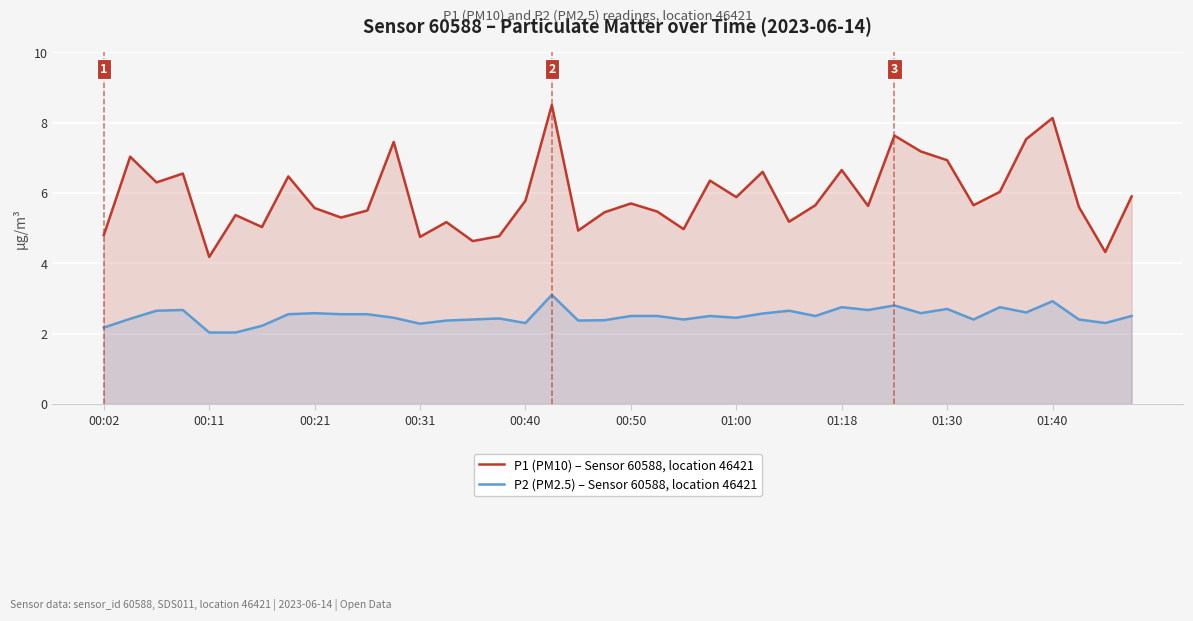

At which label does P2 (PM2.5) – Sensor 60588, location 46421 reach its peak?

17